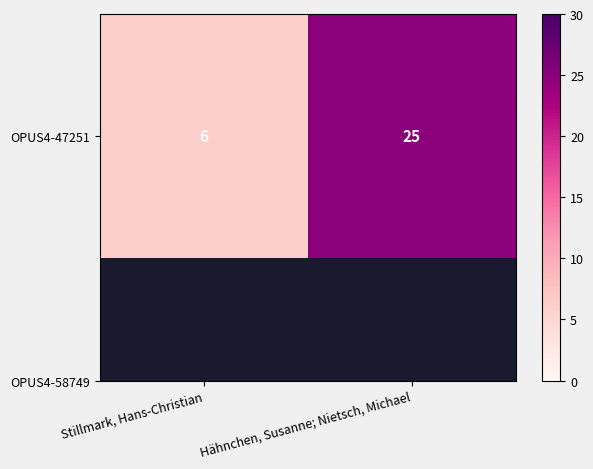

Between Hähnchen, Susanne; Nietsch, Michael and Stillmark, Hans-Christian, which is larger?

Hähnchen, Susanne; Nietsch, Michael